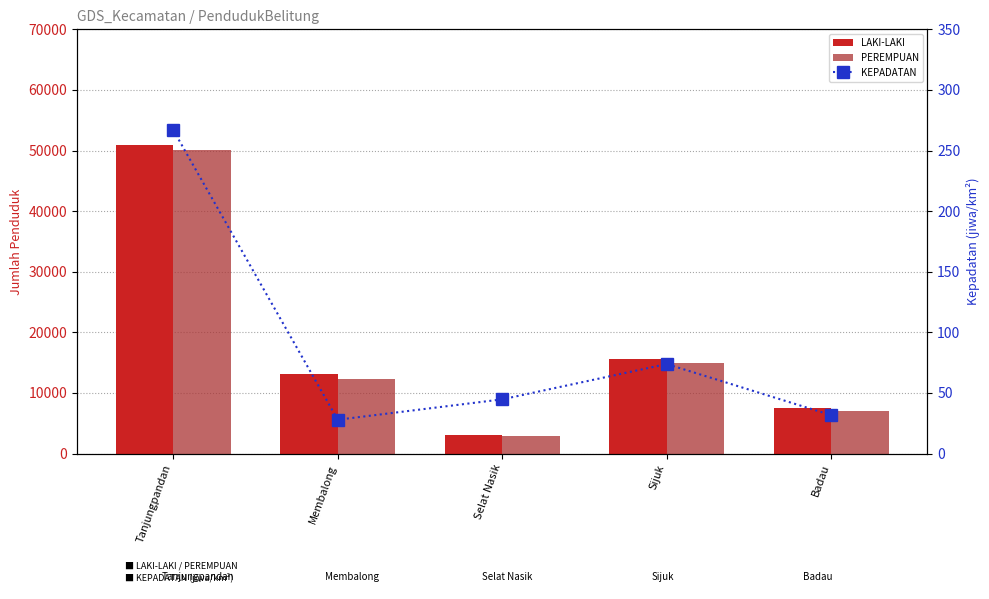

Reading left to right, extract all data points from this chart.

LAKI-LAKI: Tanjungpandan=50944.0	Membalong=13049.0	Selat Nasik=3098.0	Sijuk=15597.0	Badau=7488.0
PEREMPUAN: Tanjungpandan=50072.0	Membalong=12340.0	Selat Nasik=2875.0	Sijuk=14980.0	Badau=7029.0
KEPADATAN: Tanjungpandan=266.9	Membalong=27.9	Selat Nasik=44.7	Sijuk=73.9	Badau=31.7